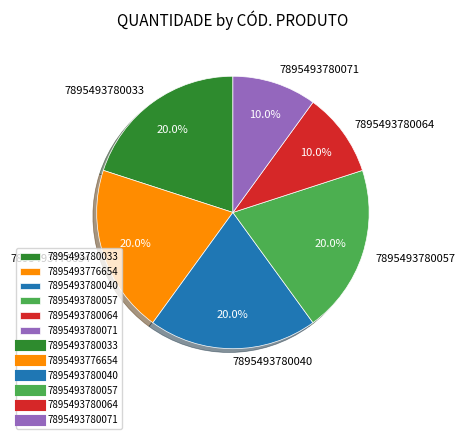

Does 7895493780064 represent more than half of the total?

No